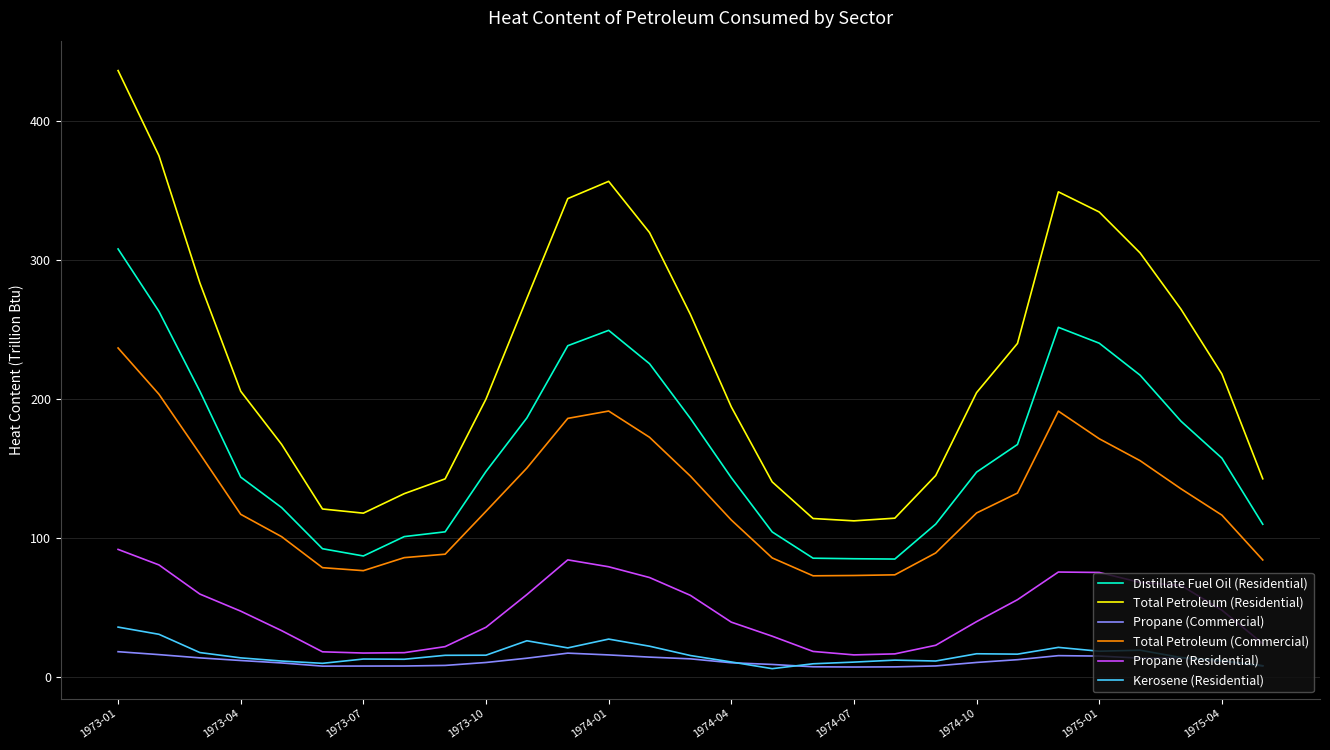

Count the number of data series in this chart.

6